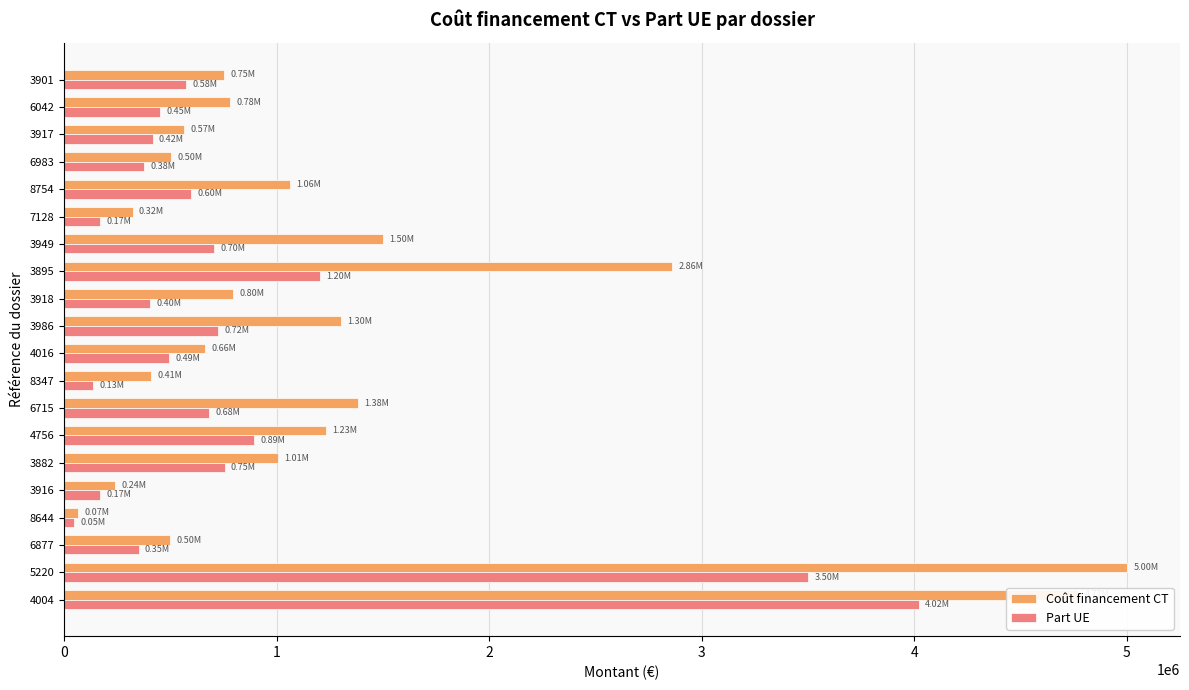

Which series has the largest total across all categories?

Coût financement CT